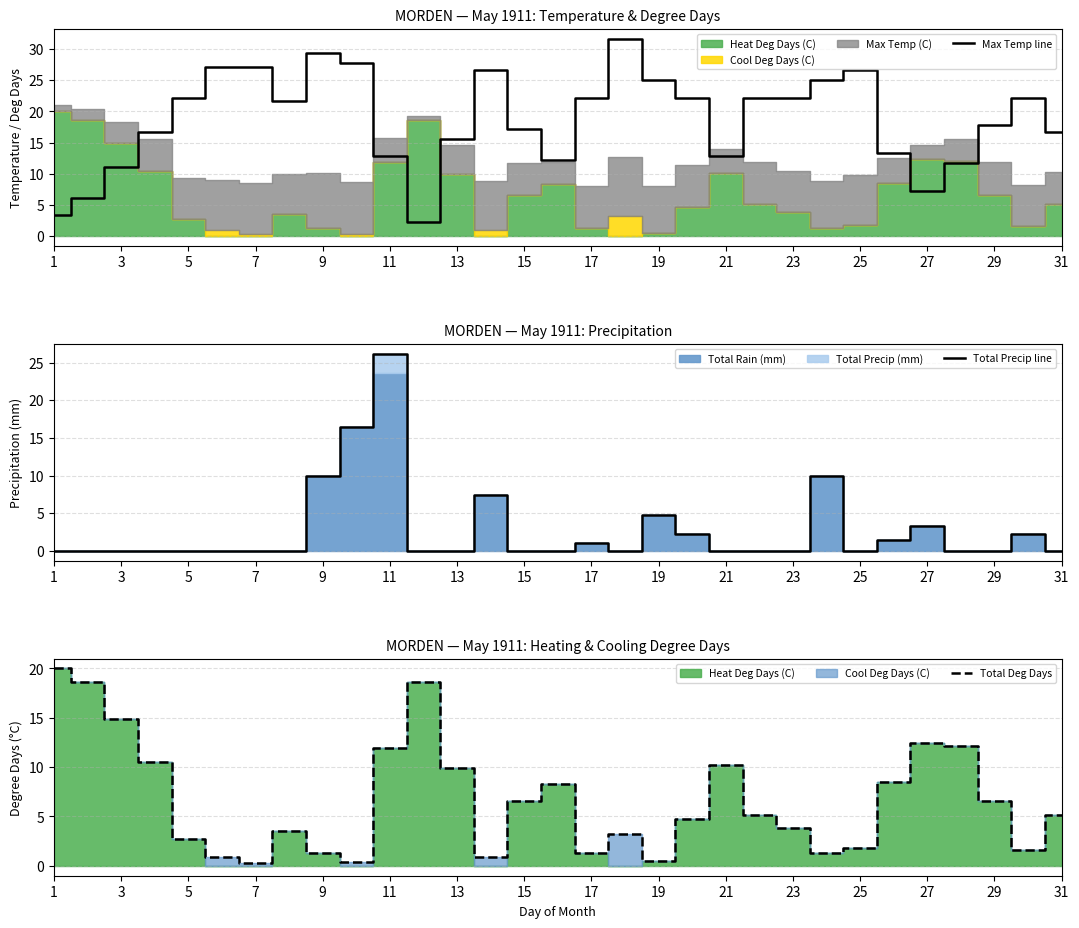

How many intersections are there between Total Deg Days and Max Temp line?

5